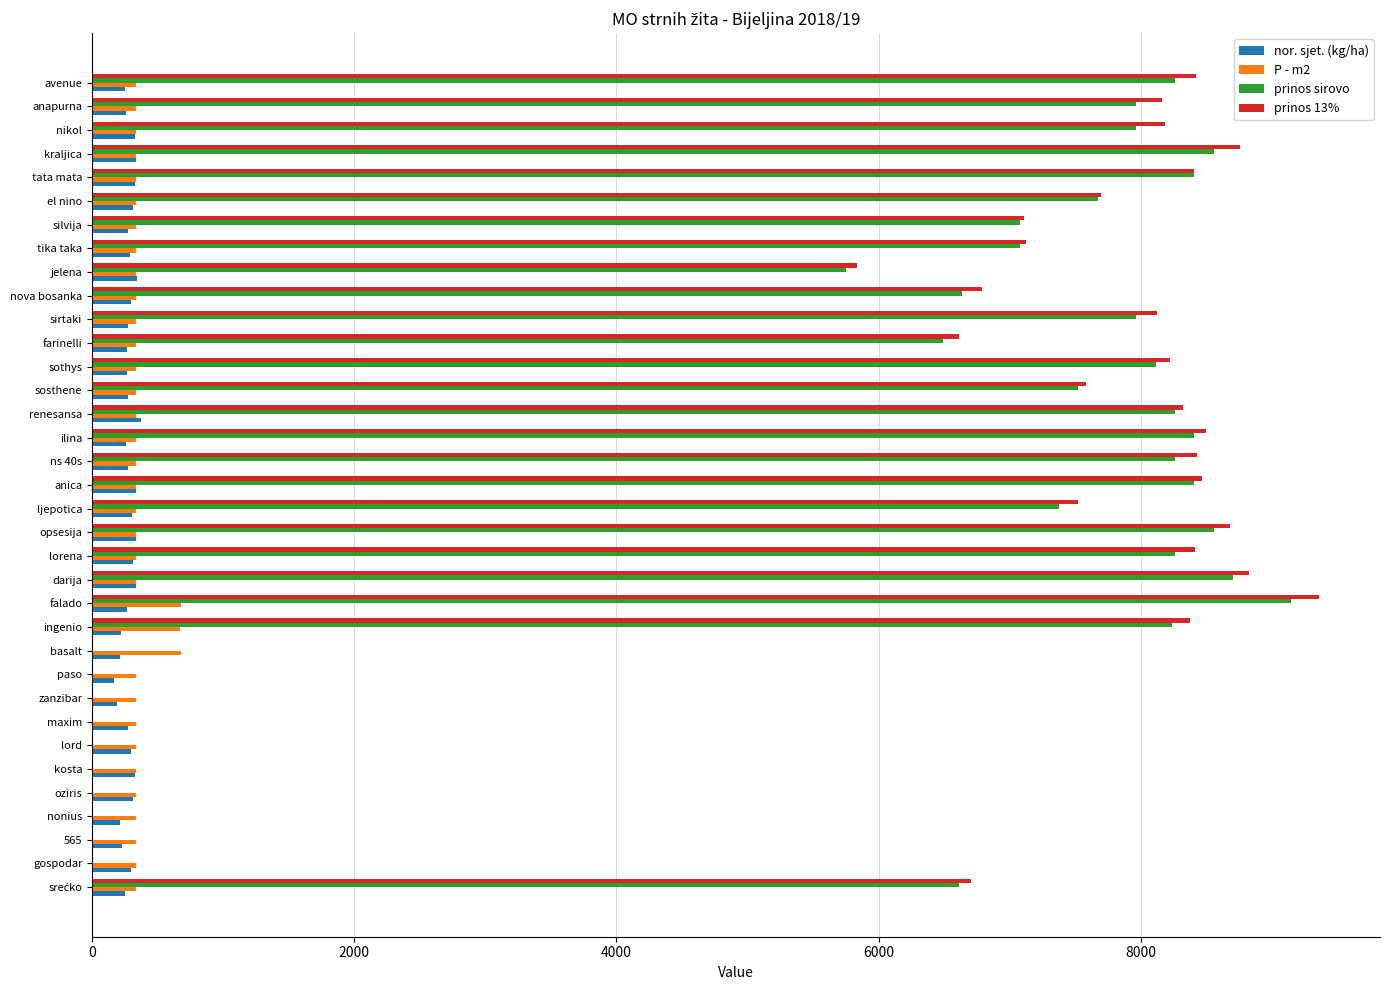

Is it true that prinos 13% equals 8682.4 at opsesija?

True